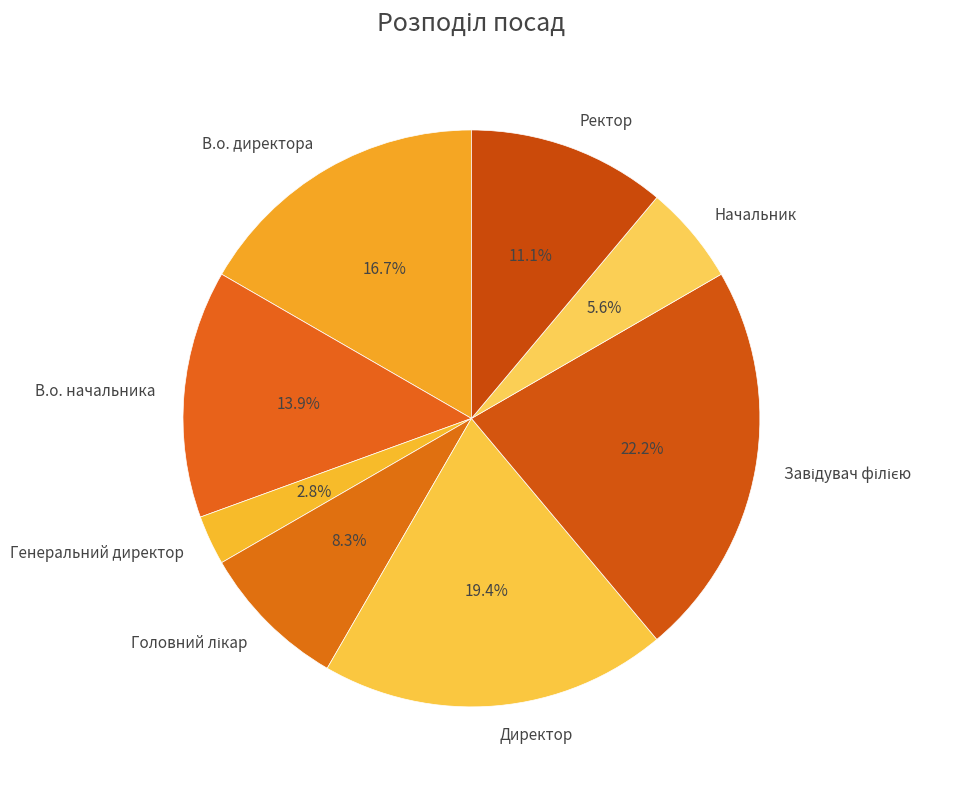

To the nearest percent, what percentage of the pie is В.о. начальника?

14%